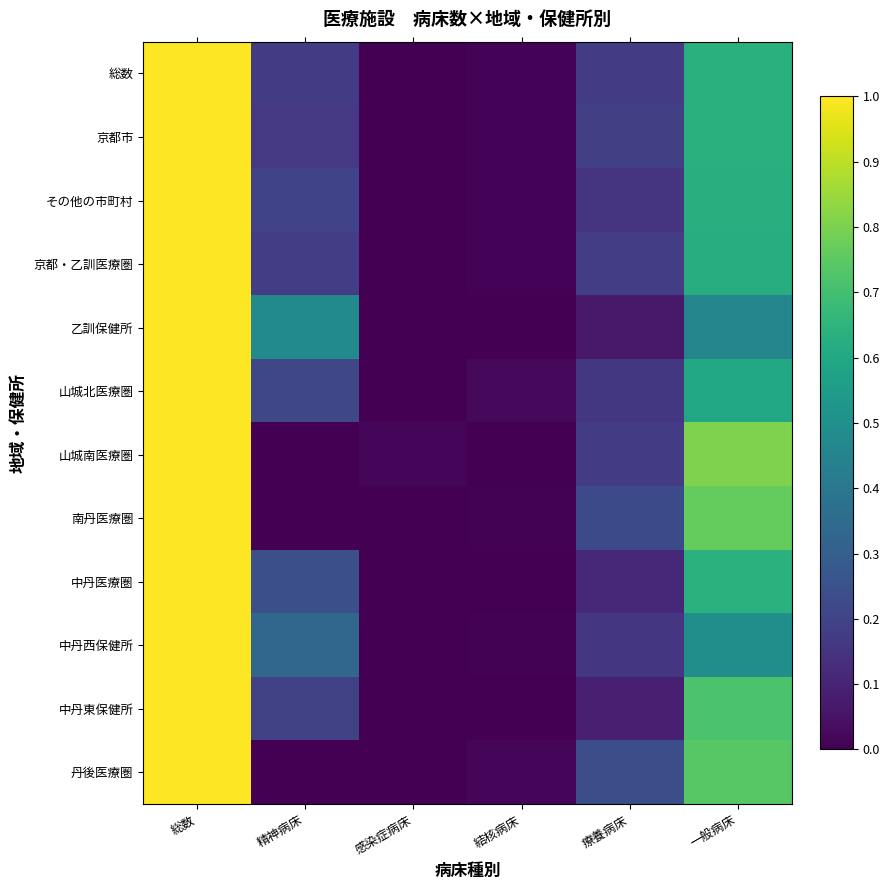

At which category is the sum across all series the highest?

総数